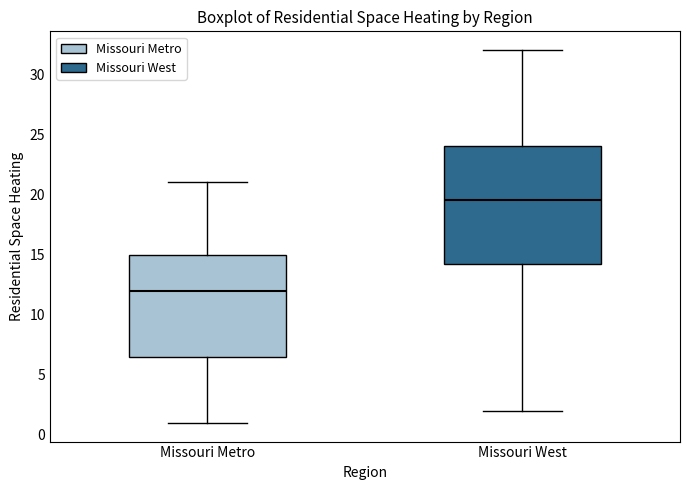

Reading left to right, read every box against the y-axis: the position of its median line, the range the box covers, and the ends of its whiskers. The values are not printed on the chart, so give them approximately, as read against the axis.

Missouri Metro: median 12.0, box 6.5 to 15.0, whiskers 1.0 to 21.0
Missouri West: median 19.5, box 14.5 to 24.0, whiskers 2.0 to 32.0